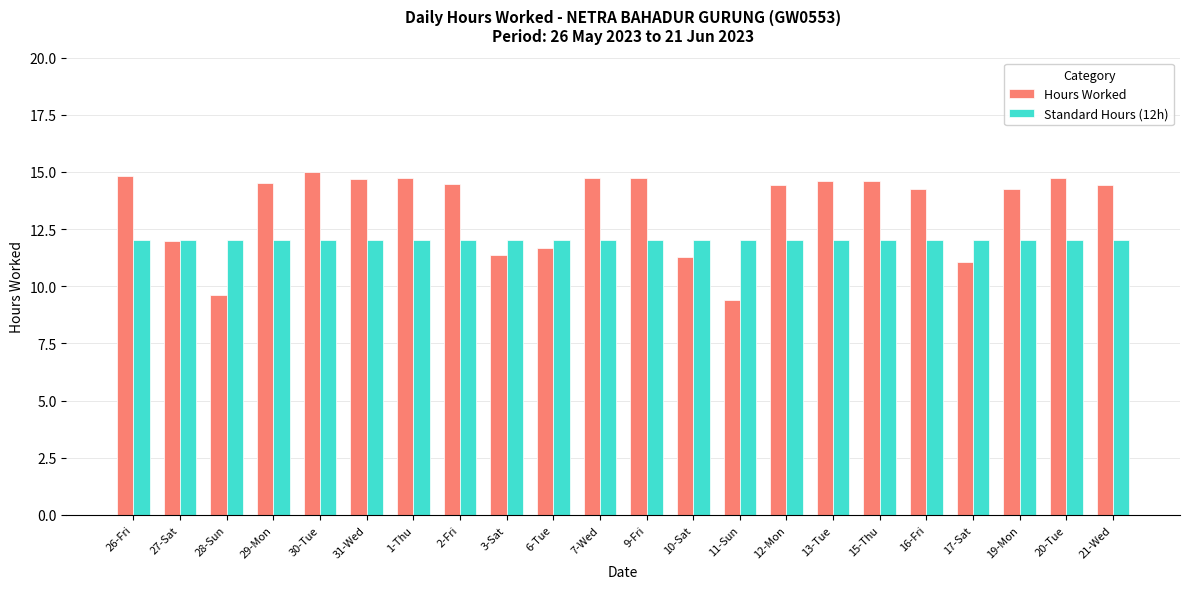

How many bars are there in each group?

2